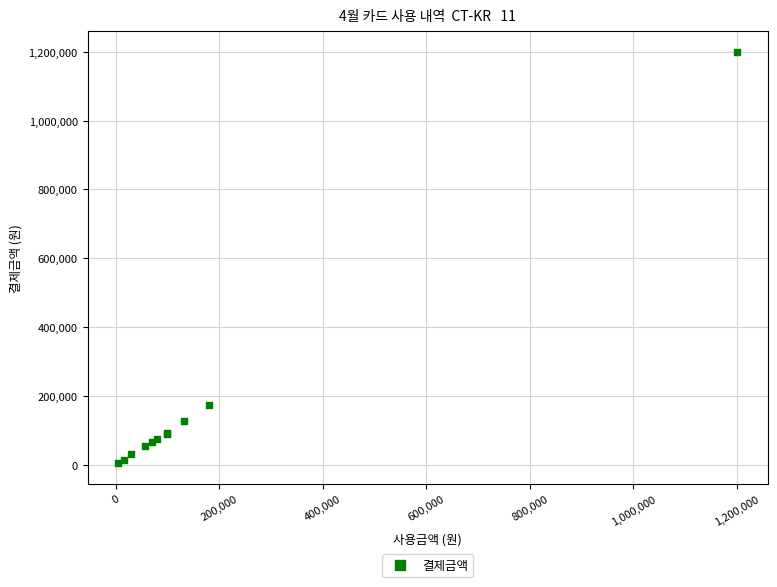

What Y value in the scatter plot is closest to 602400?

175000